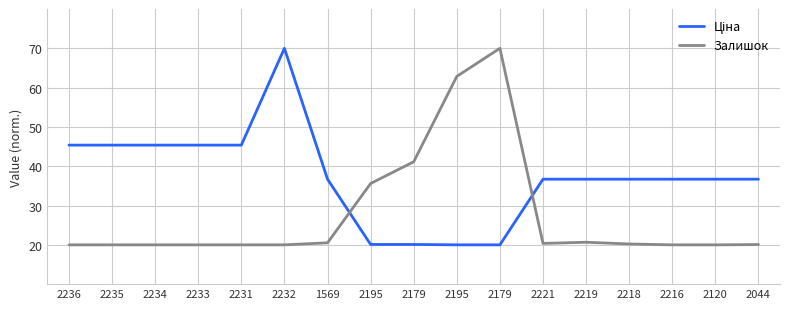

Does the chart display data point markers on the line(s)?

No